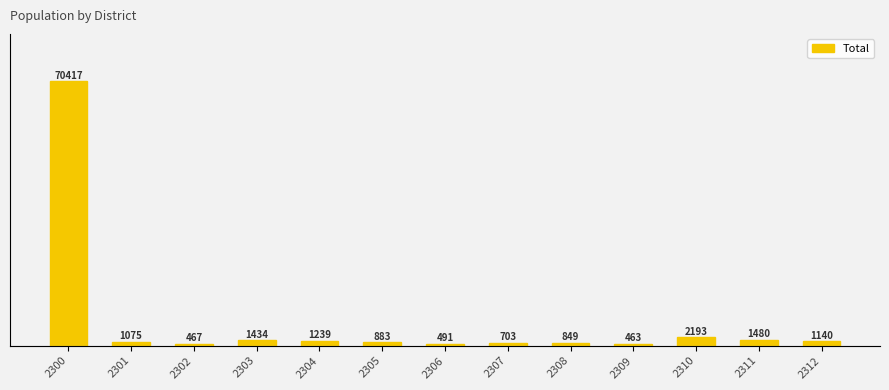

What is the greatest value displayed?

70417